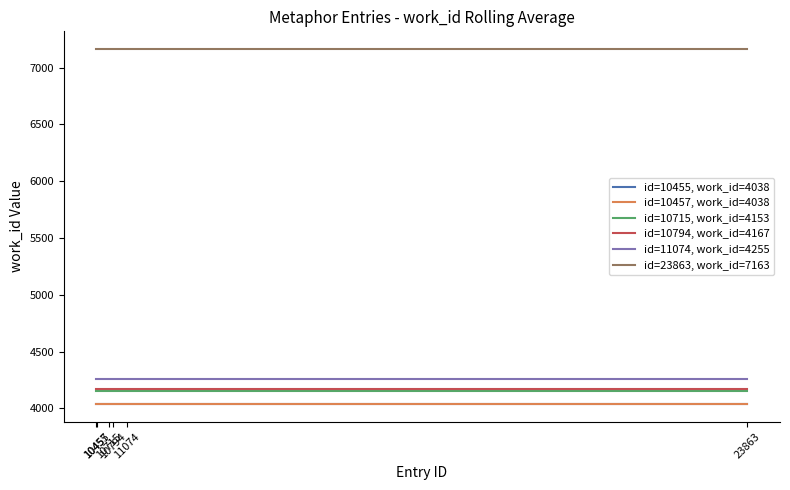

Between 10715 and 10794, which series saw the biggest shift?

id=10455, work_id=4038